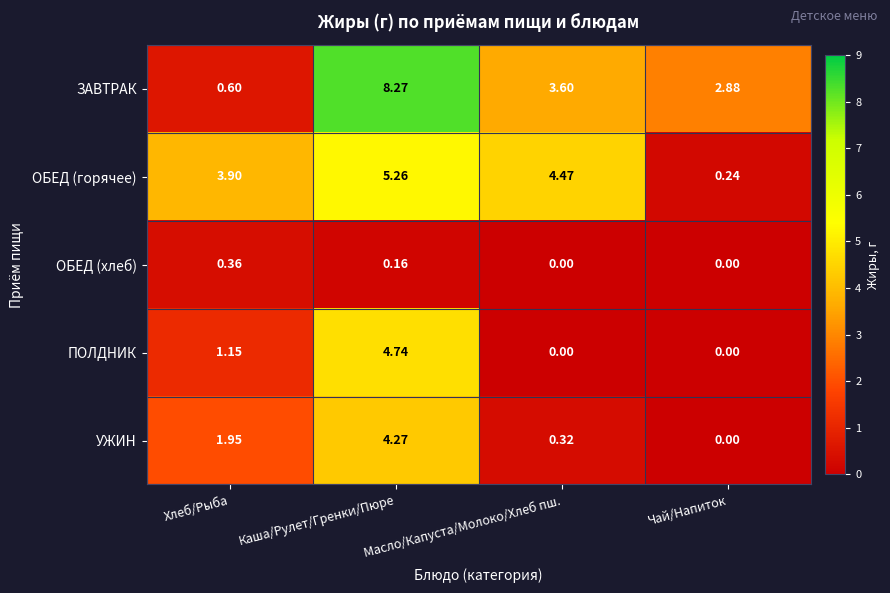

Which label corresponds to the largest value in the chart?

Каша/Рулет/Гренки/Пюре